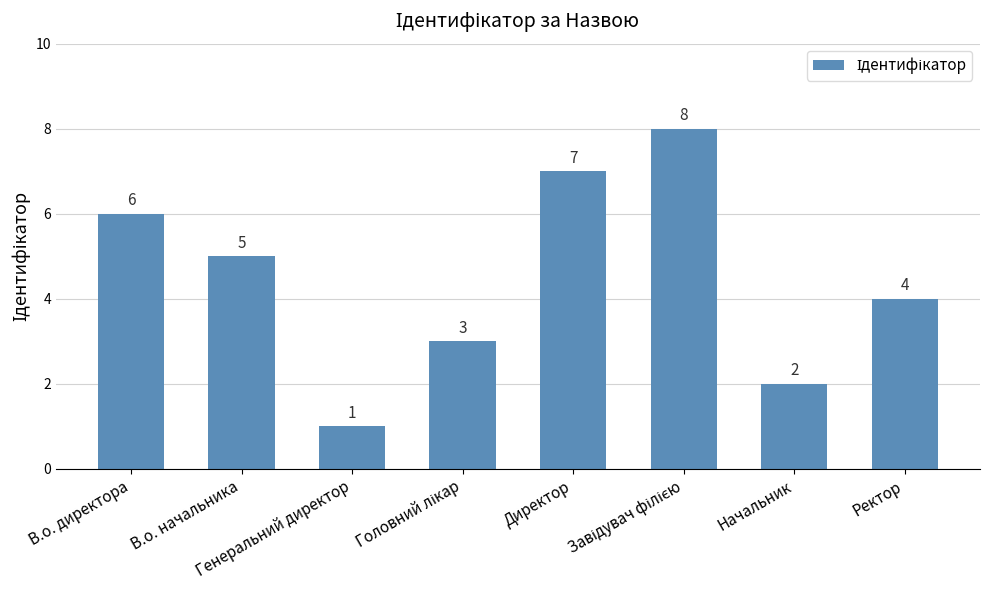

What is the difference between the second highest and second lowest values?

5